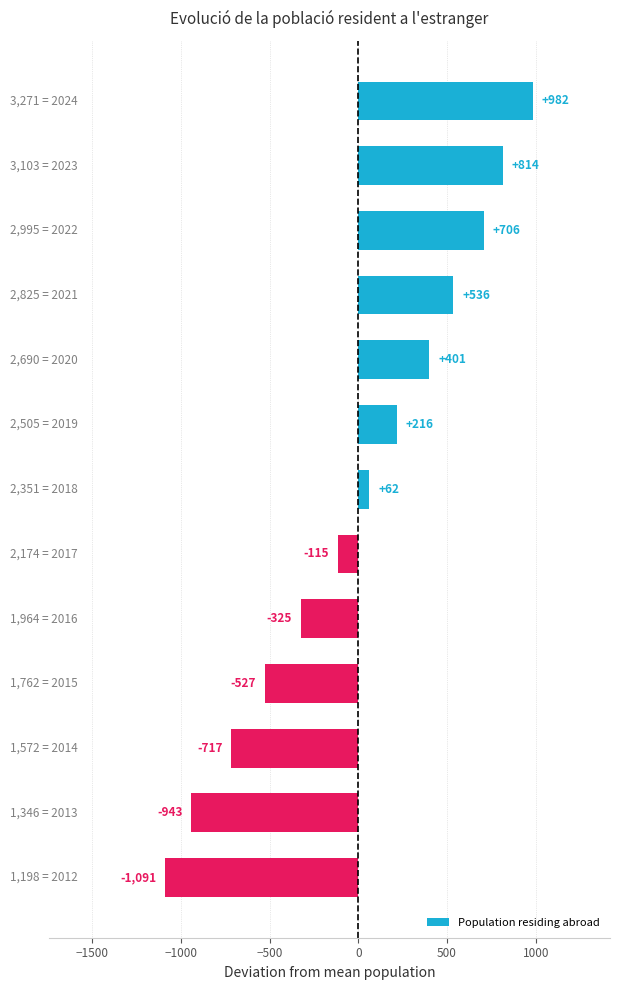

What is the difference between the maximum and minimum values?

2073.0